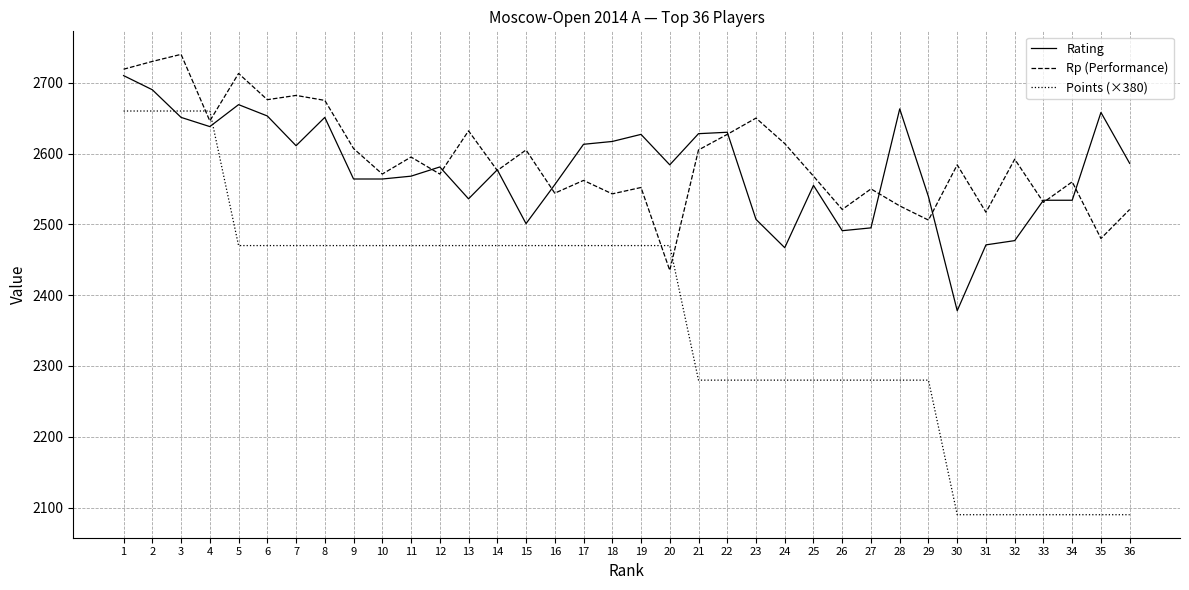

Between 11 and 35, which series saw the biggest shift?

Points (×380)